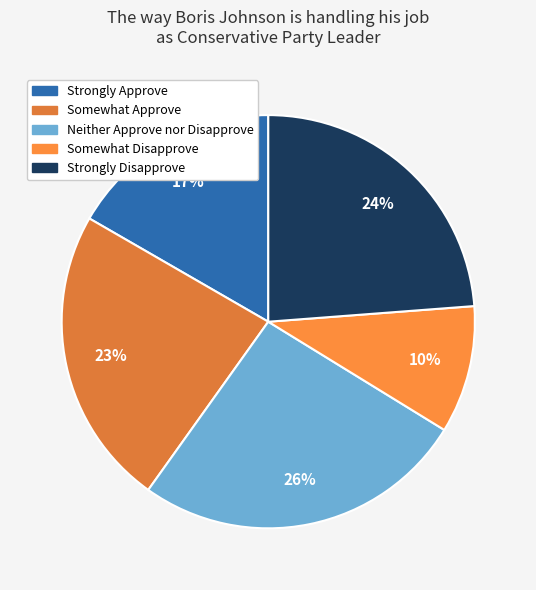

The Strongly Disapprove slice represents 15% of the pie. True or false?

False